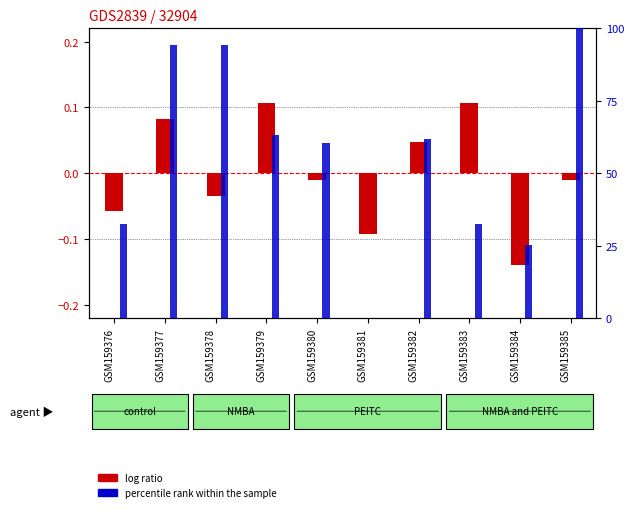

At how many categories does at least one series exceed 1?

9